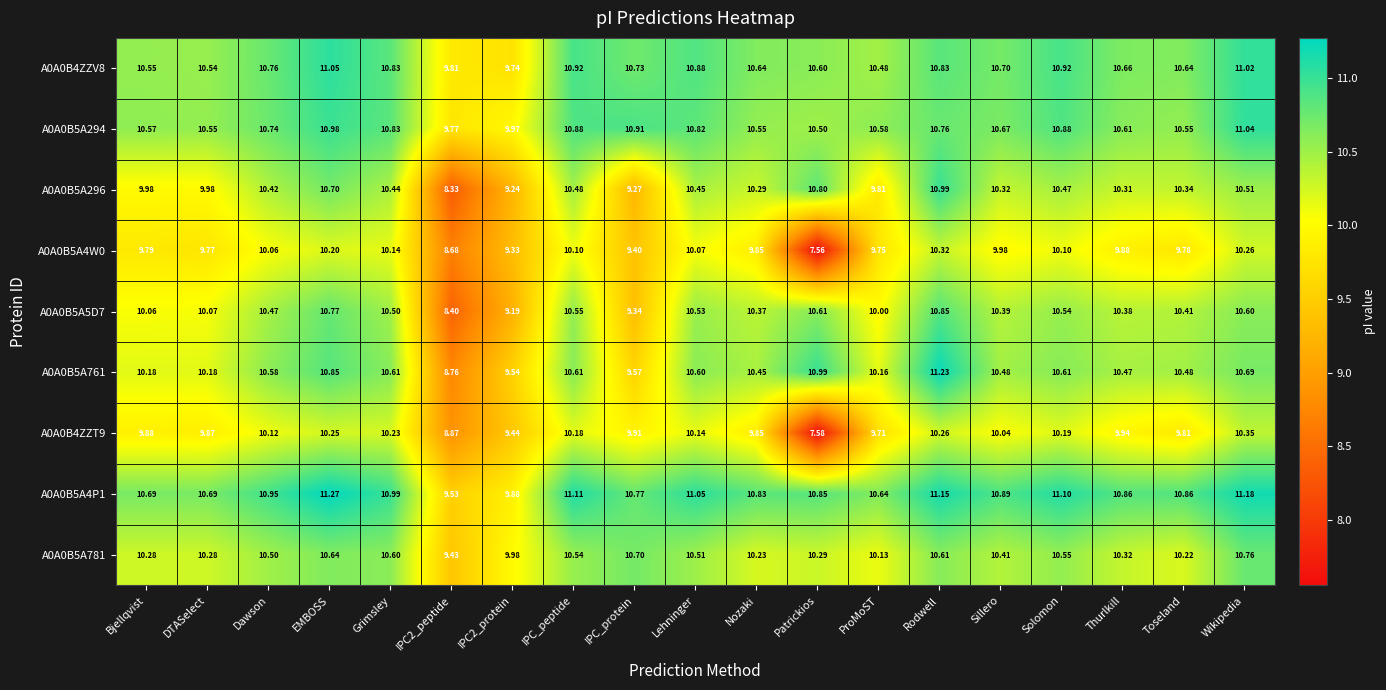

What is the greatest value displayed?

11.3